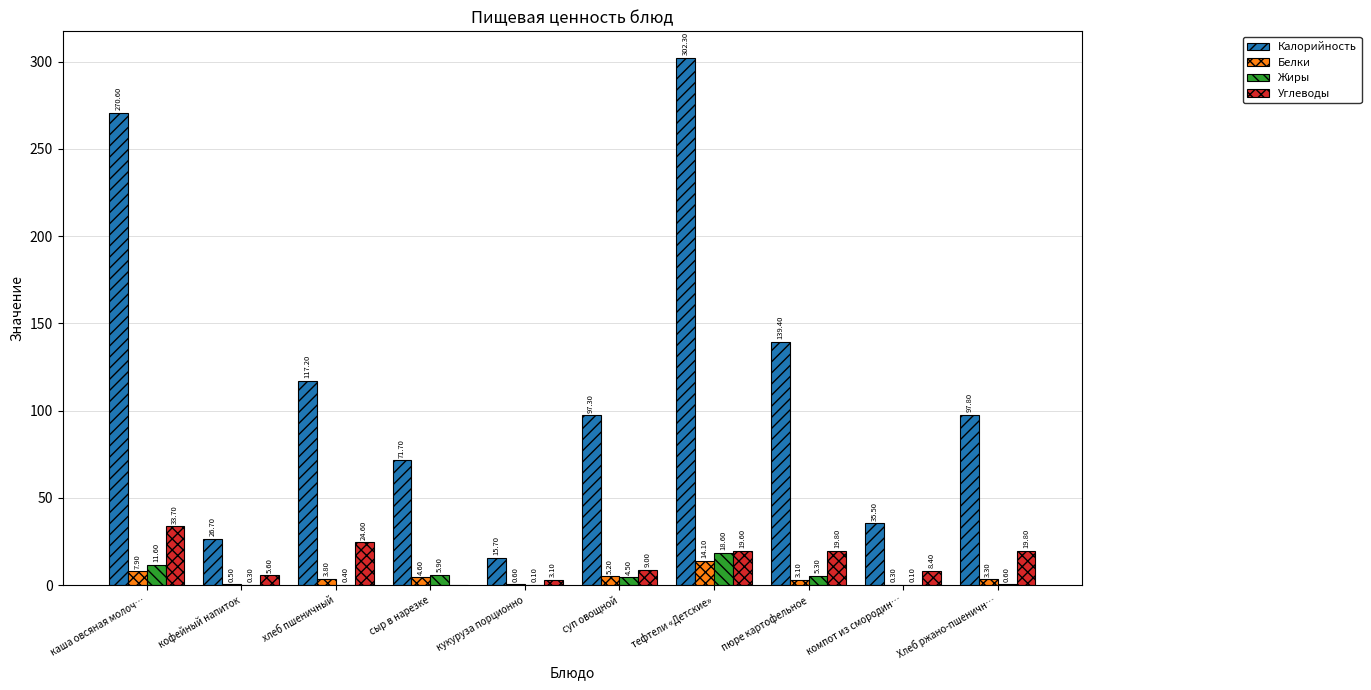

What is the sum of the Белки values at суп овощной and компот из смородин…?

5.5